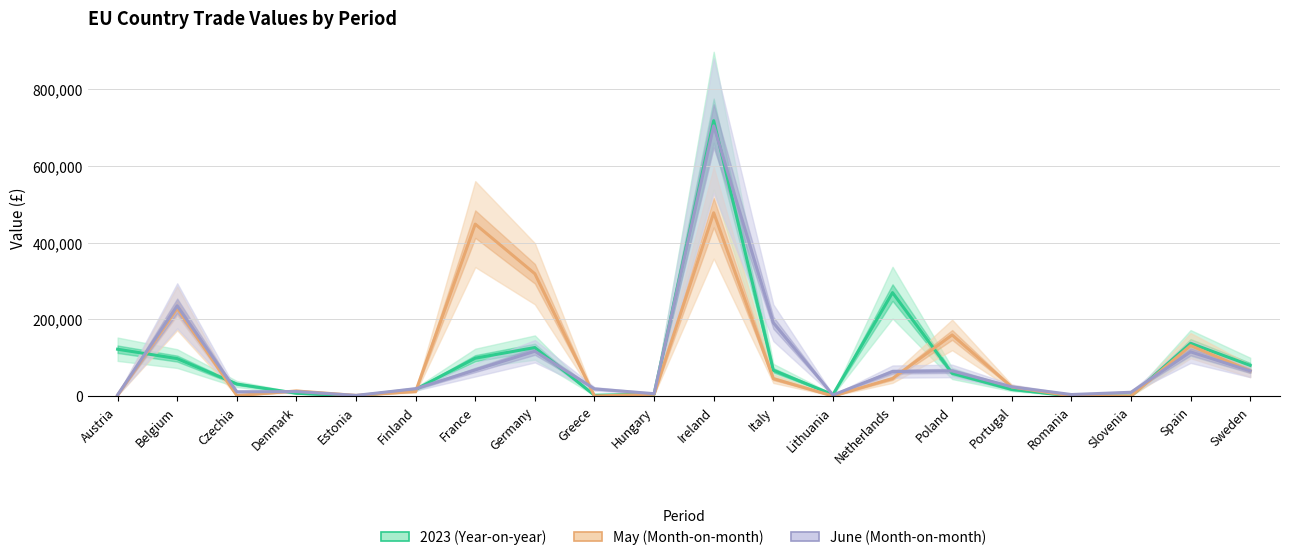

List the series in order of their overall mean, highest first.

May (Month-on-month), 2023 (Year-on-year), June (Month-on-month)